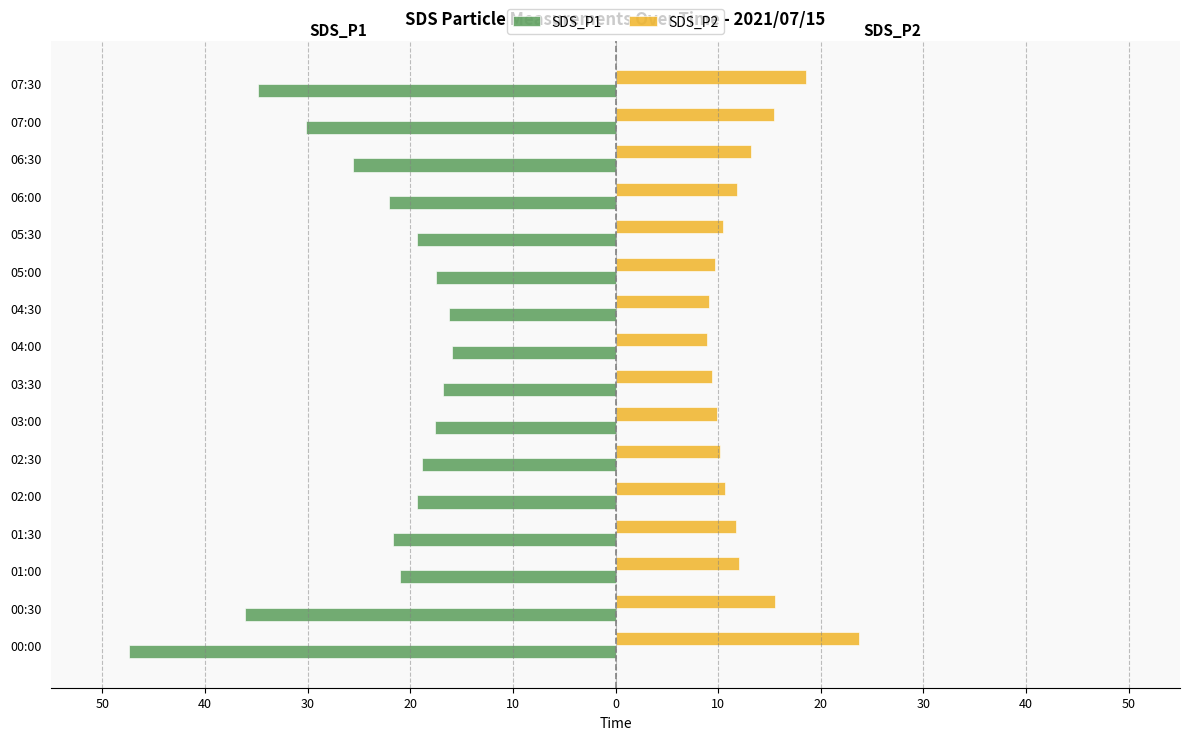

What are all the series names shown in the legend?

SDS_P1, SDS_P2